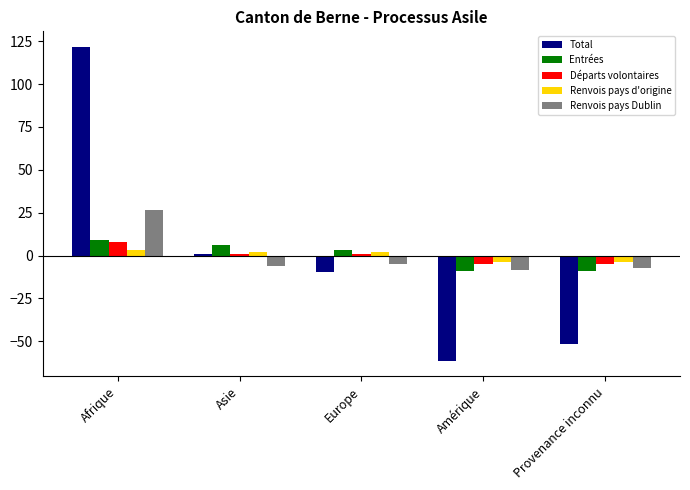

Between Europe and Provenance inconnu, which series saw the biggest shift?

Total